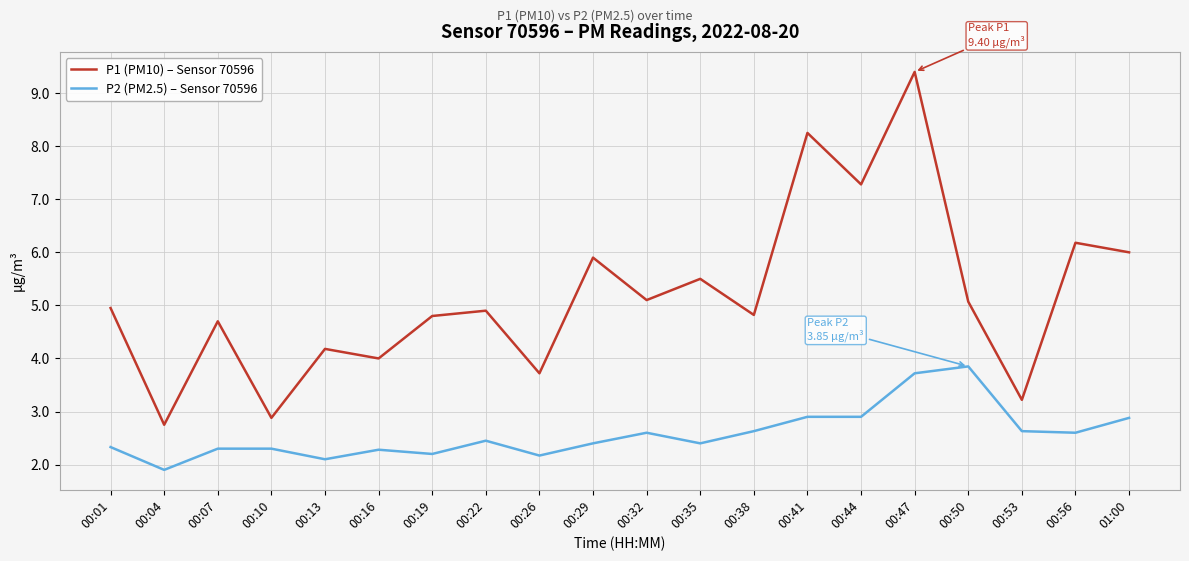

In P1 (PM10) – Sensor 70596, how many points are lower than both neighbors (excluding endpoints)?

8